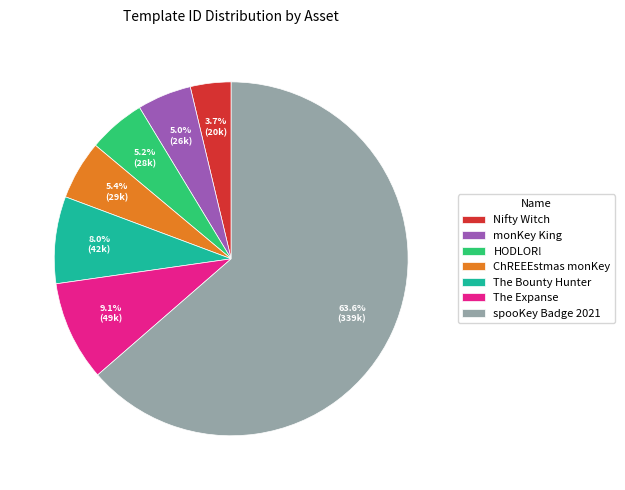

Between Nifty Witch and monKey King, which is larger?

monKey King